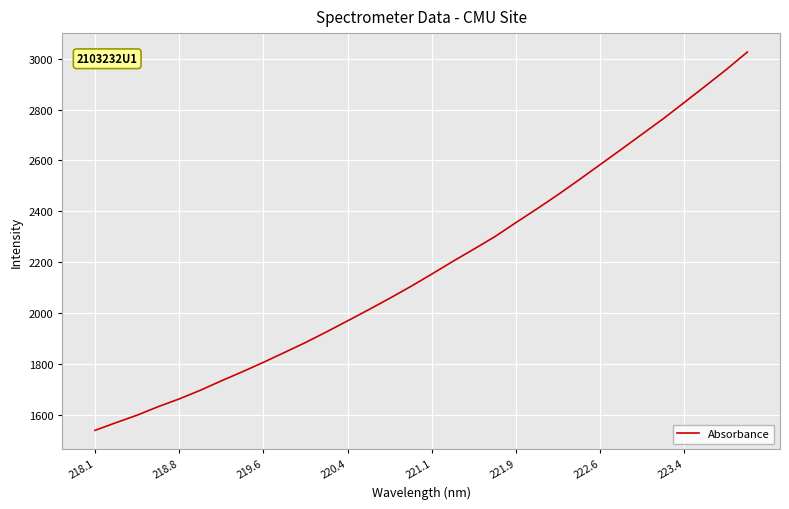

What is the difference between the maximum and minimum values?

1488.0